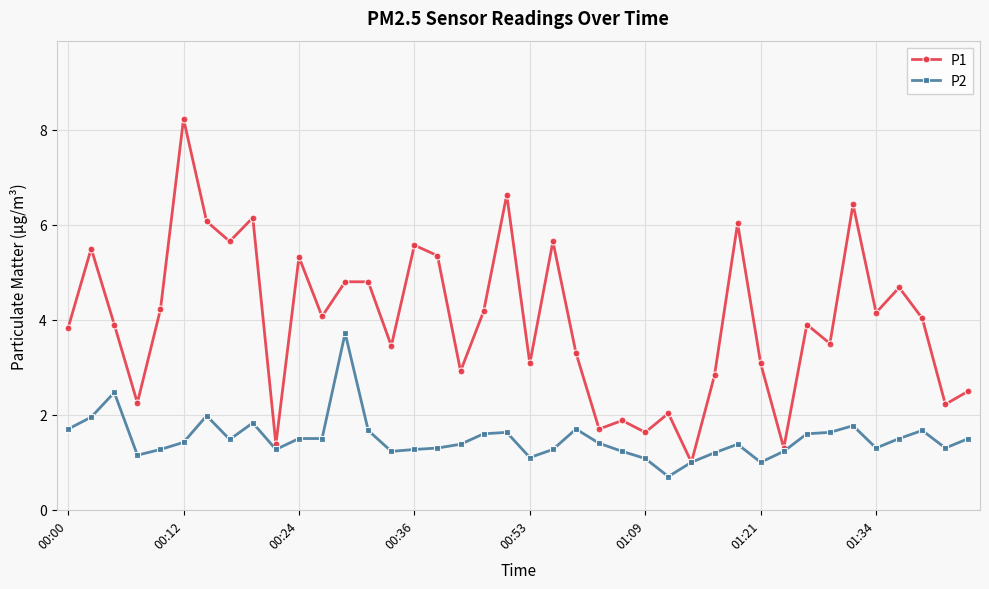

True or false: P1 has more than 1 interior local peaks.

True